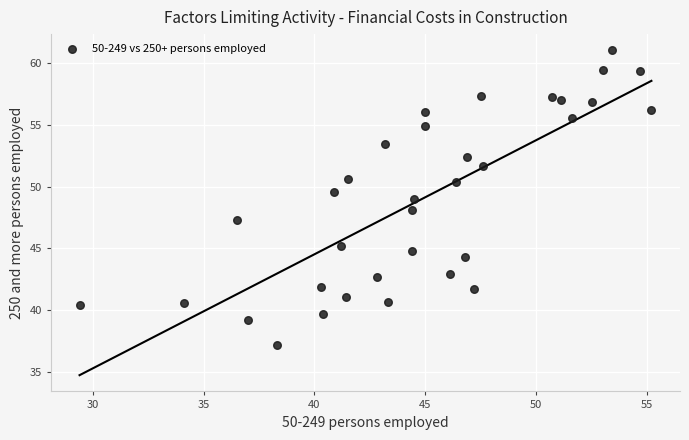

What is the range of Y values (max minus min)?

23.8